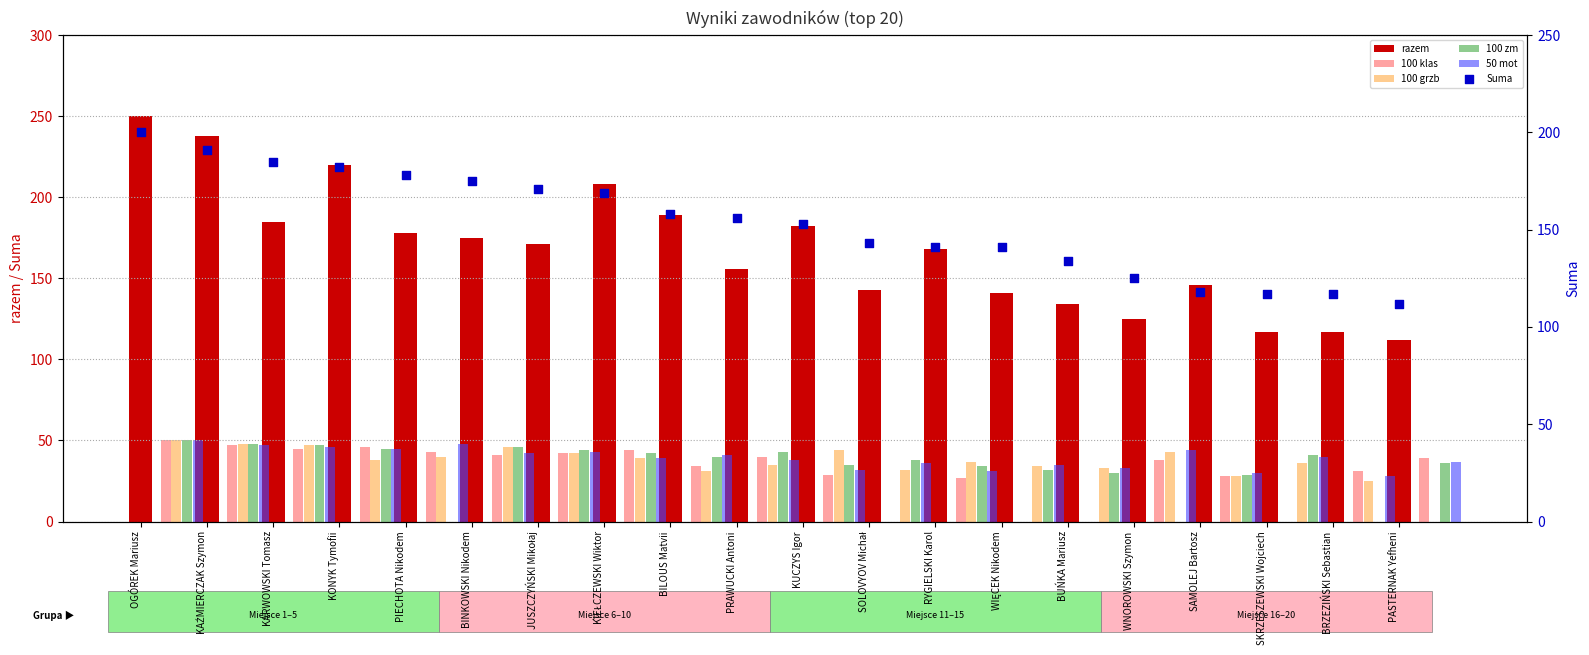

What are all the series names shown in the legend?

razem, 100 klas, 100 grzb, 100 zm, 50 mot, Suma